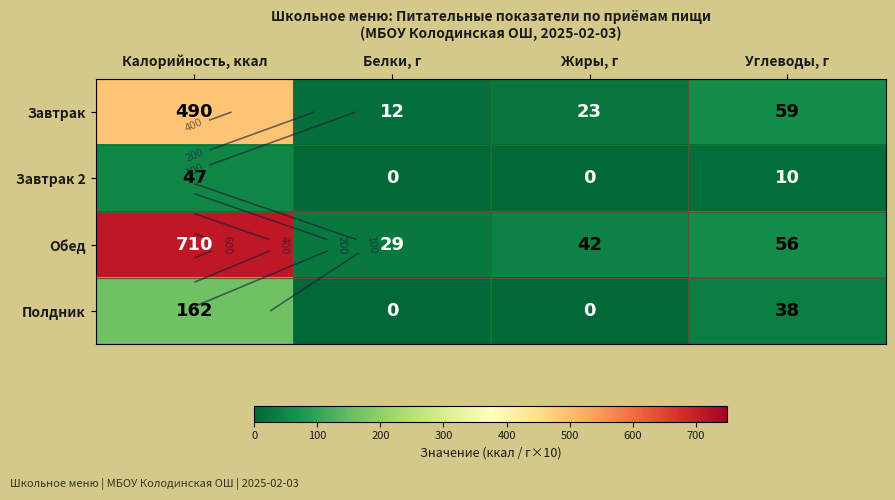

How many data points in Обед are less than 56?

2